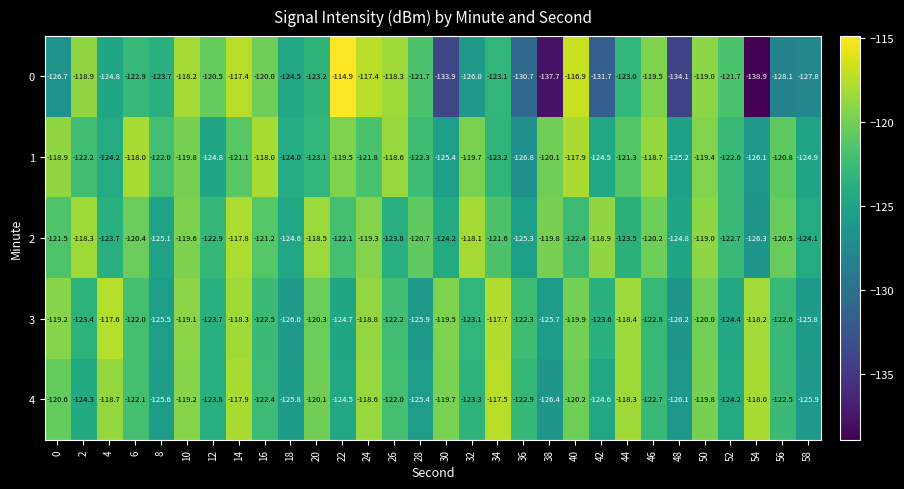

At how many categories does at least one series exceed -136?

30